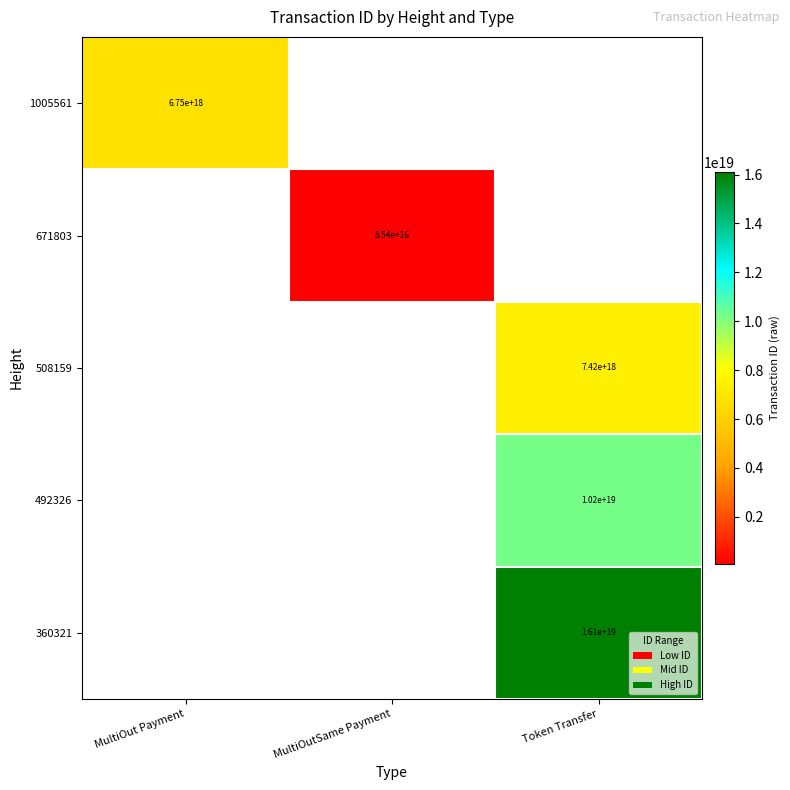

True or false: 360321 has a value of 8110226721430099968 at Token Transfer.

False